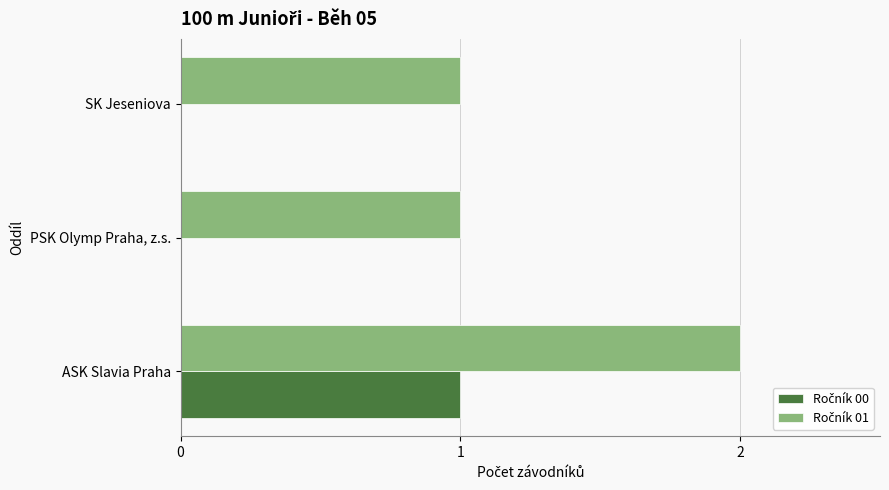

At which category is the sum across all series the highest?

ASK Slavia Praha